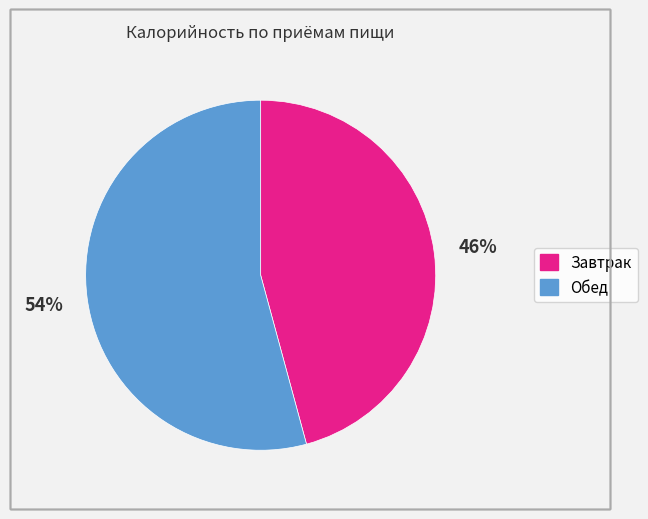

Which category has the smallest portion of the pie?

Завтрак